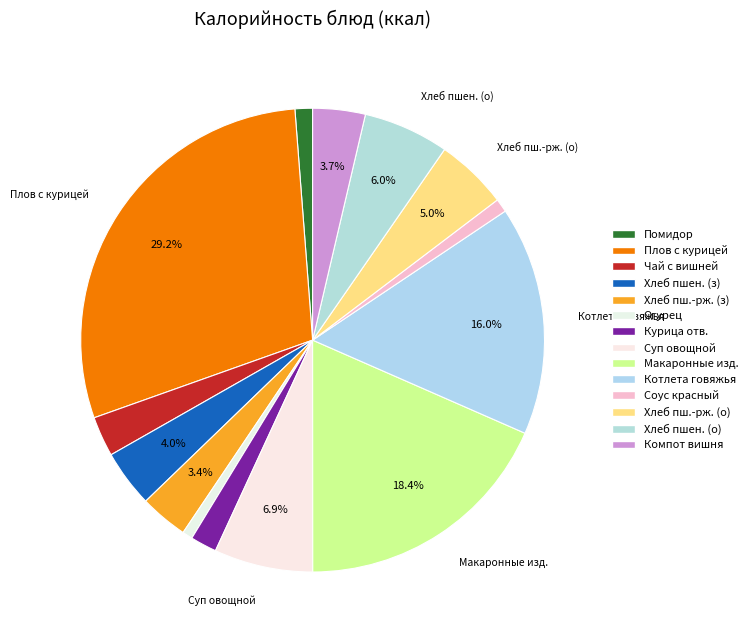

How many segments does this pie chart have?

14